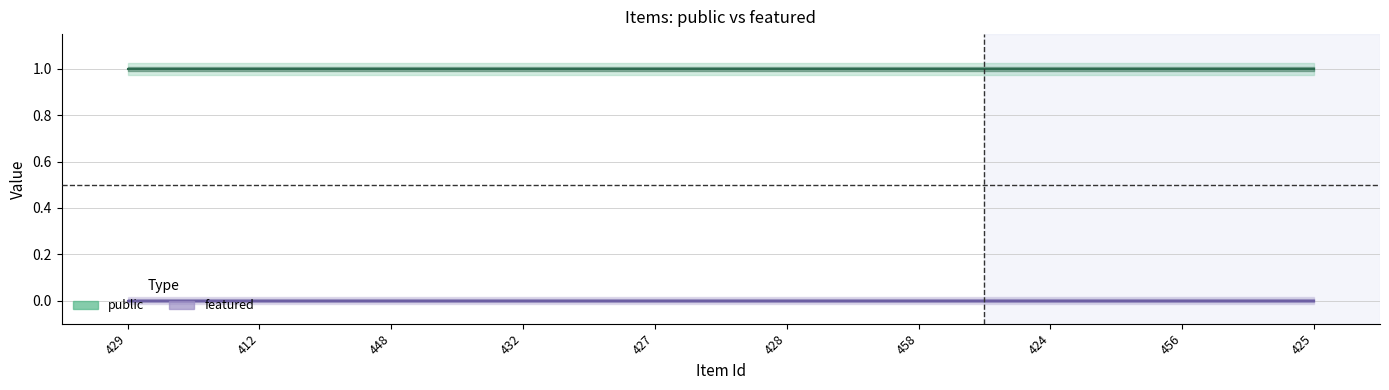

At which label does public reach its peak?

429